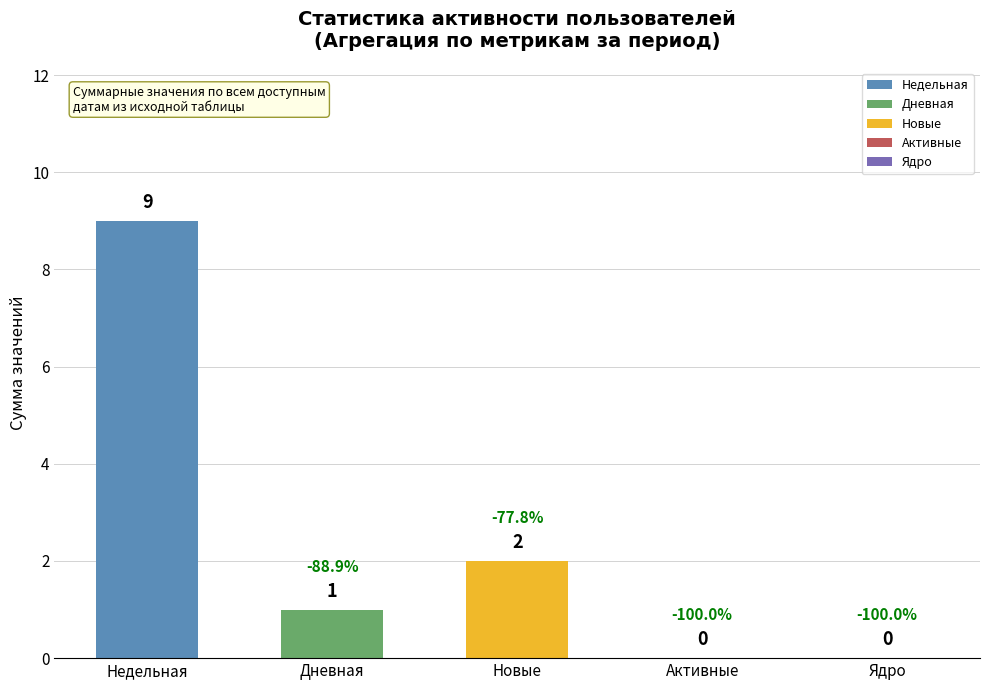

Reading left to right, list all the values displayed in this chart.

Недельная=9	Дневная=1	Новые=2	Активные=0	Ядро=0